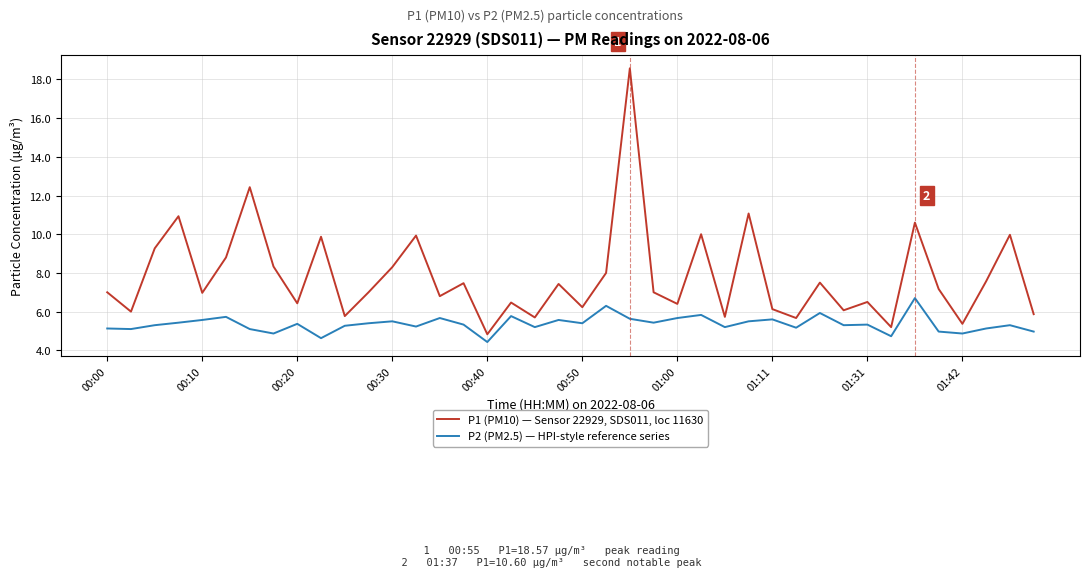

Rank the series by their average value, from lowest to highest.

P2 (PM2.5) — HPI-style reference series, P1 (PM10) — Sensor 22929, SDS011, loc 11630